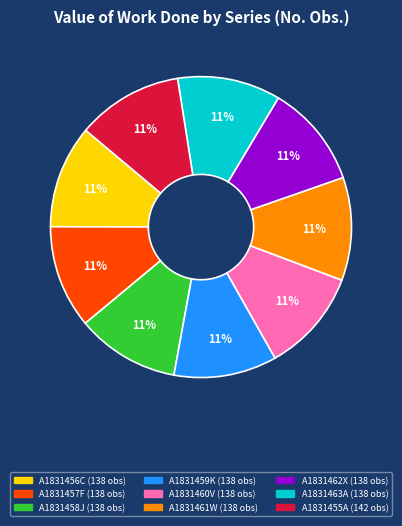

To the nearest percent, what is the combined percentage of A1831463A and A1831457F?

22%